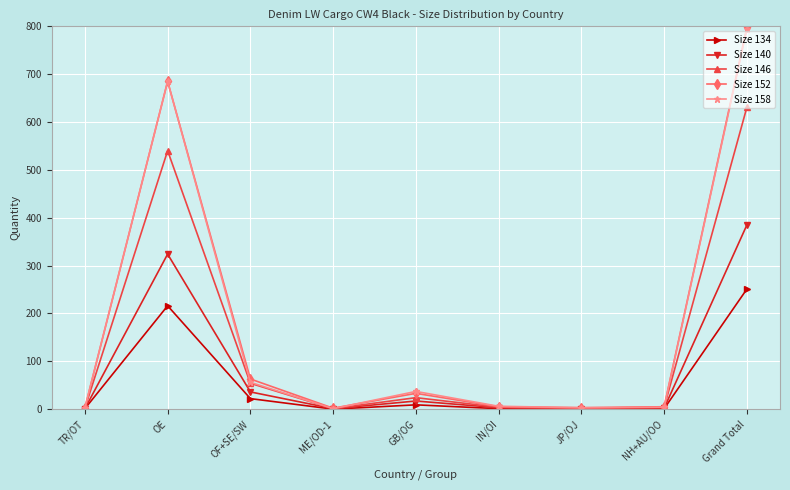

What are all the series names shown in the legend?

Size 134, Size 140, Size 146, Size 152, Size 158